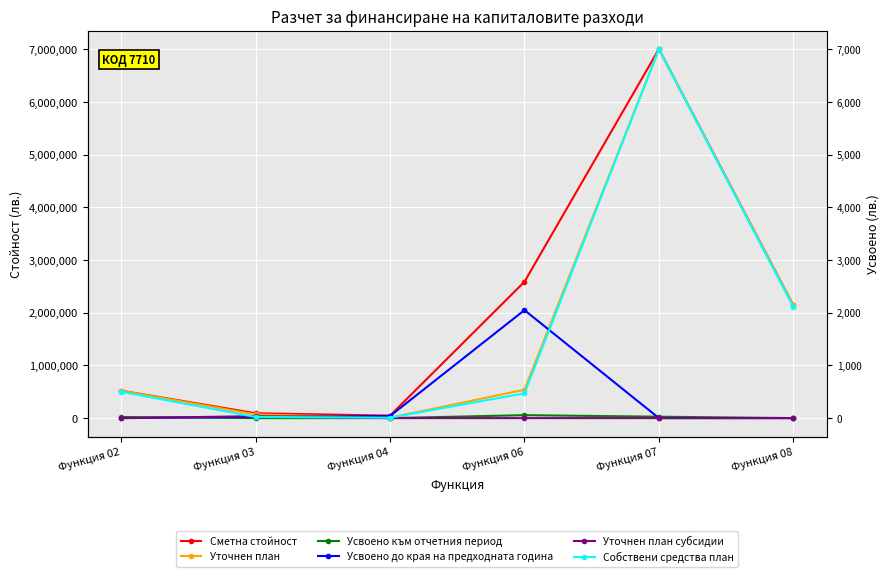

Reading left to right, what are all the values shown in this chart?

Сметна стойност: 520400	92000	47000	2587657	7002880	2139092
Уточнен план: 520400	69872	7992	538127	7002880	2139092
Усвоено към отчетния период: 20440	0	0	55656	26424	0
Усвоено до края на предходната година: 0	22128	39008	2049530	0	0
Уточнен план субсидии: 0	36000	0	0	0	0
Собствени средства план: 500000	21872	7992	470470	7000000	2109092